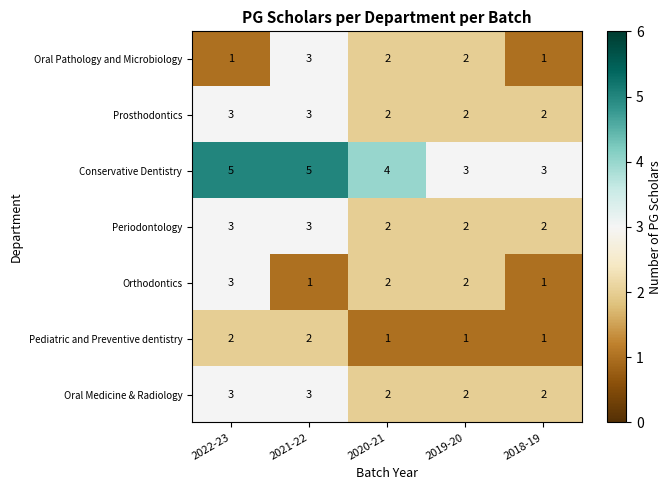

How many Oral Pathology and Microbiology values are between 1 and 2?

4